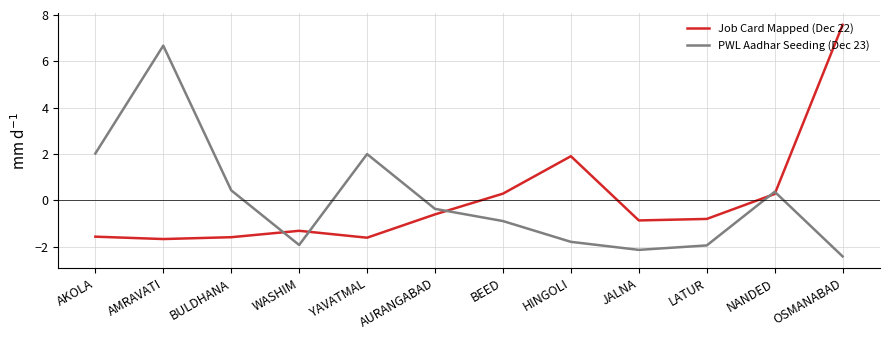

Which series changed the most between AKOLA and BEED?

PWL Aadhar Seeding (Dec 23)